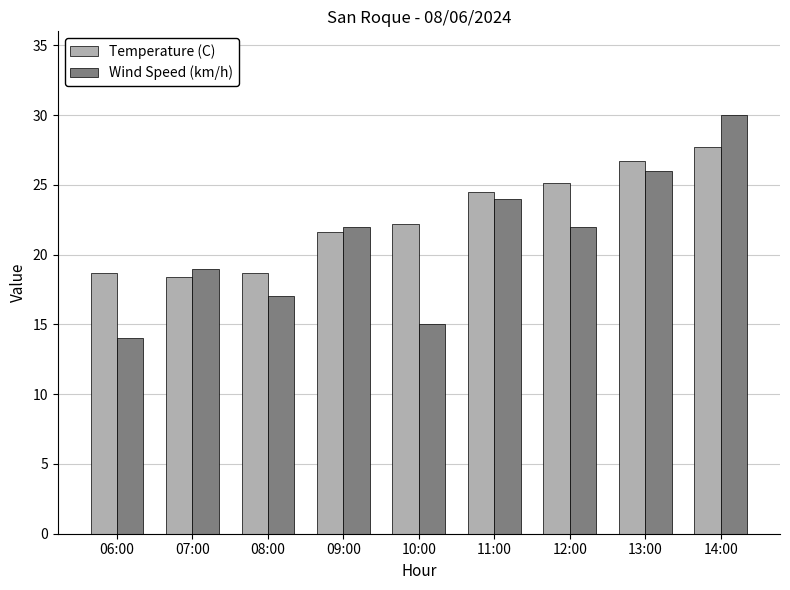

How many values in the Wind Speed (km/h) series are below 22?

4